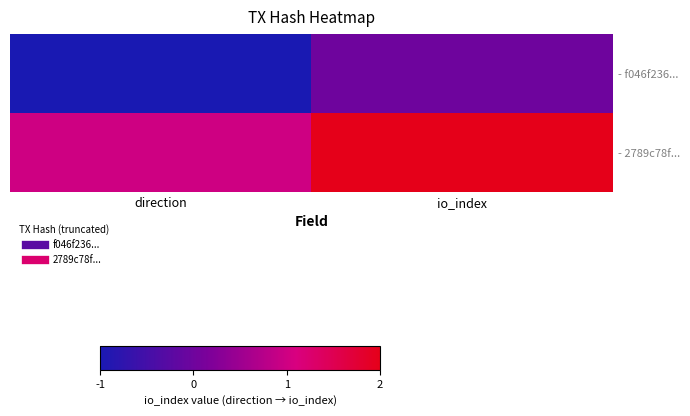

Reading left to right, extract all data points from this chart.

- f046f236...: direction=-1	io_index=0
- 2789c78f...: direction=1	io_index=2